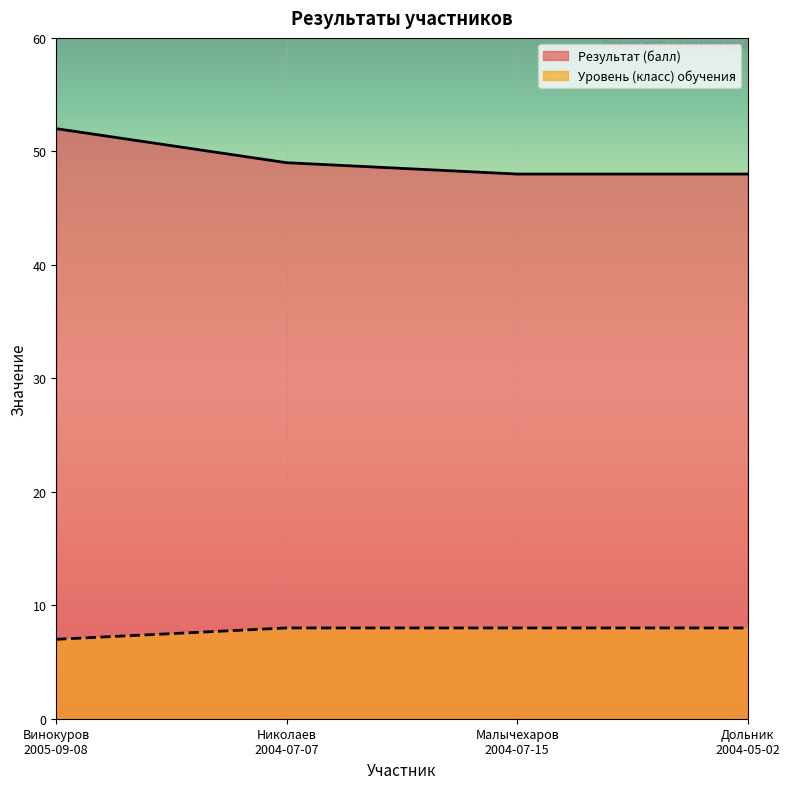

How many lines are shown in the chart?

2